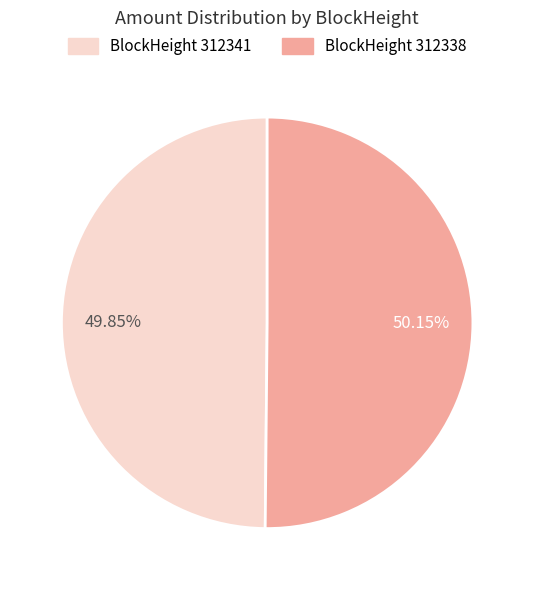

Is there any slice that represents more than half of the pie?

Yes